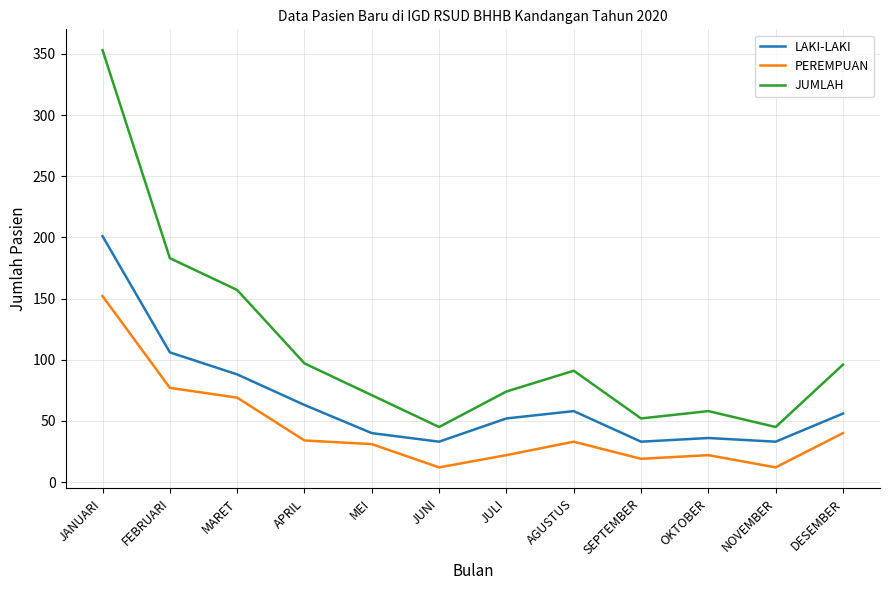

What is the total value across all series at MARET?

314